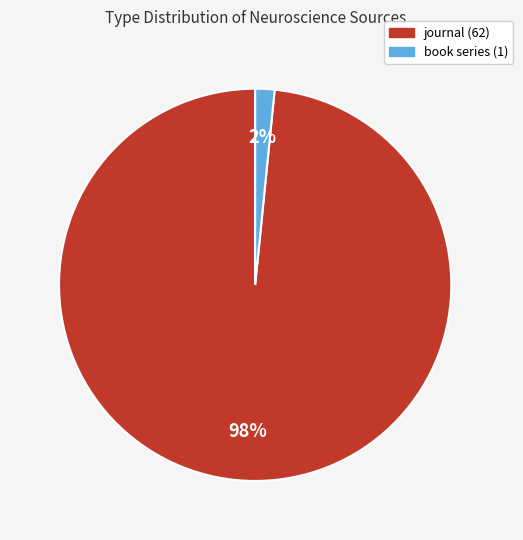

Which has a higher value, journal or book series?

journal